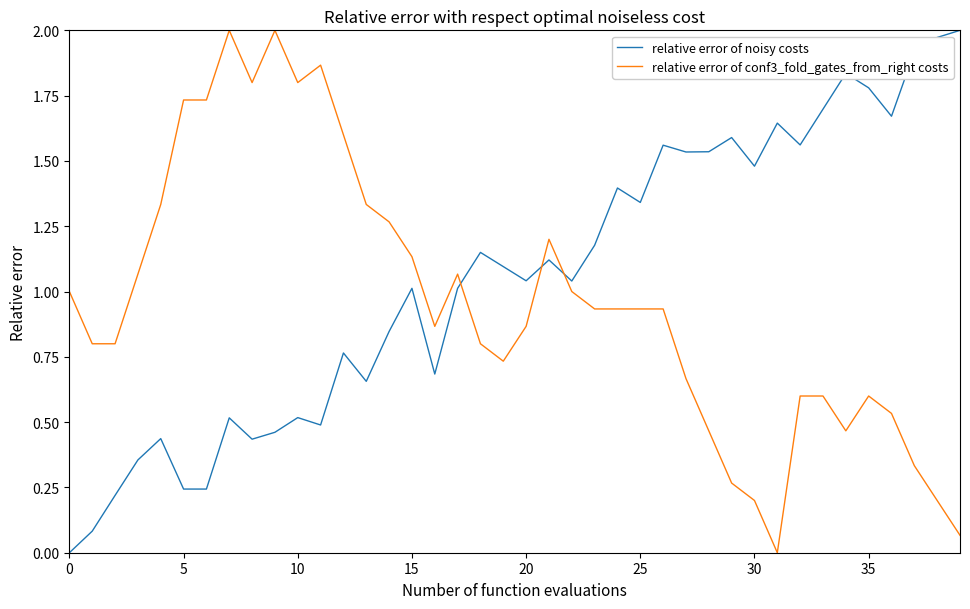

List the series in order of their overall mean, lowest first.

relative error of conf3_fold_gates_from_right costs, relative error of noisy costs